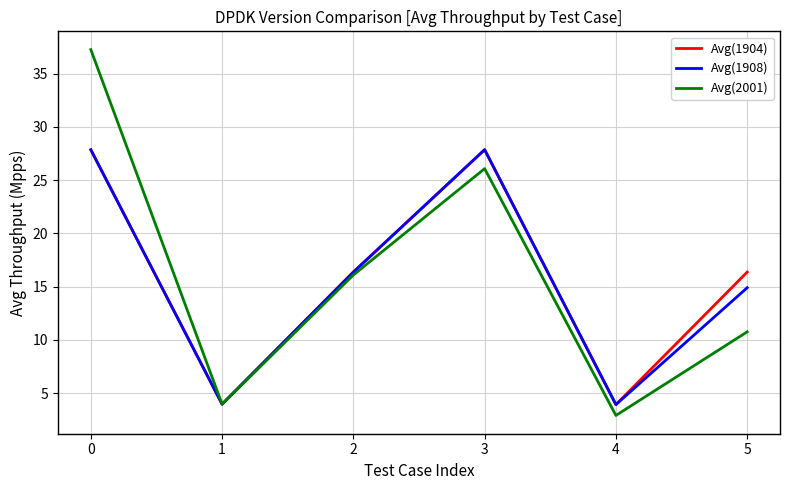

Rank the categories by Avg(2001) value from highest to lowest.

0, 3, 2, 5, 1, 4